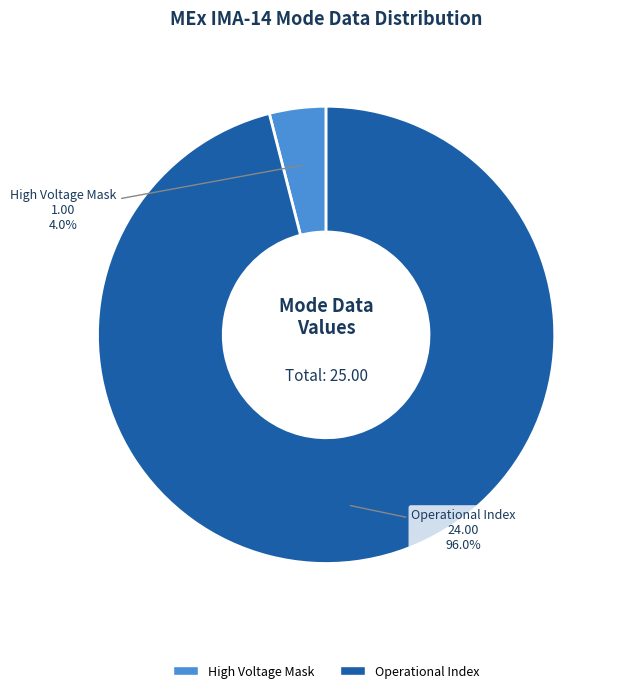

Is there any slice that represents more than half of the pie?

Yes